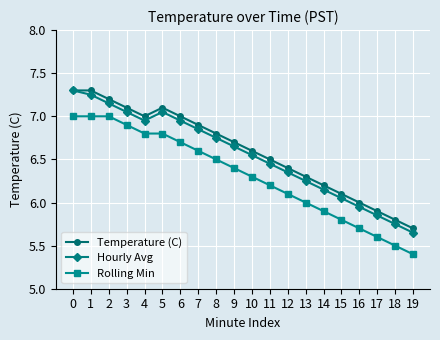

True or false: Temperature (C) and Rolling Min intersect in this chart.

False